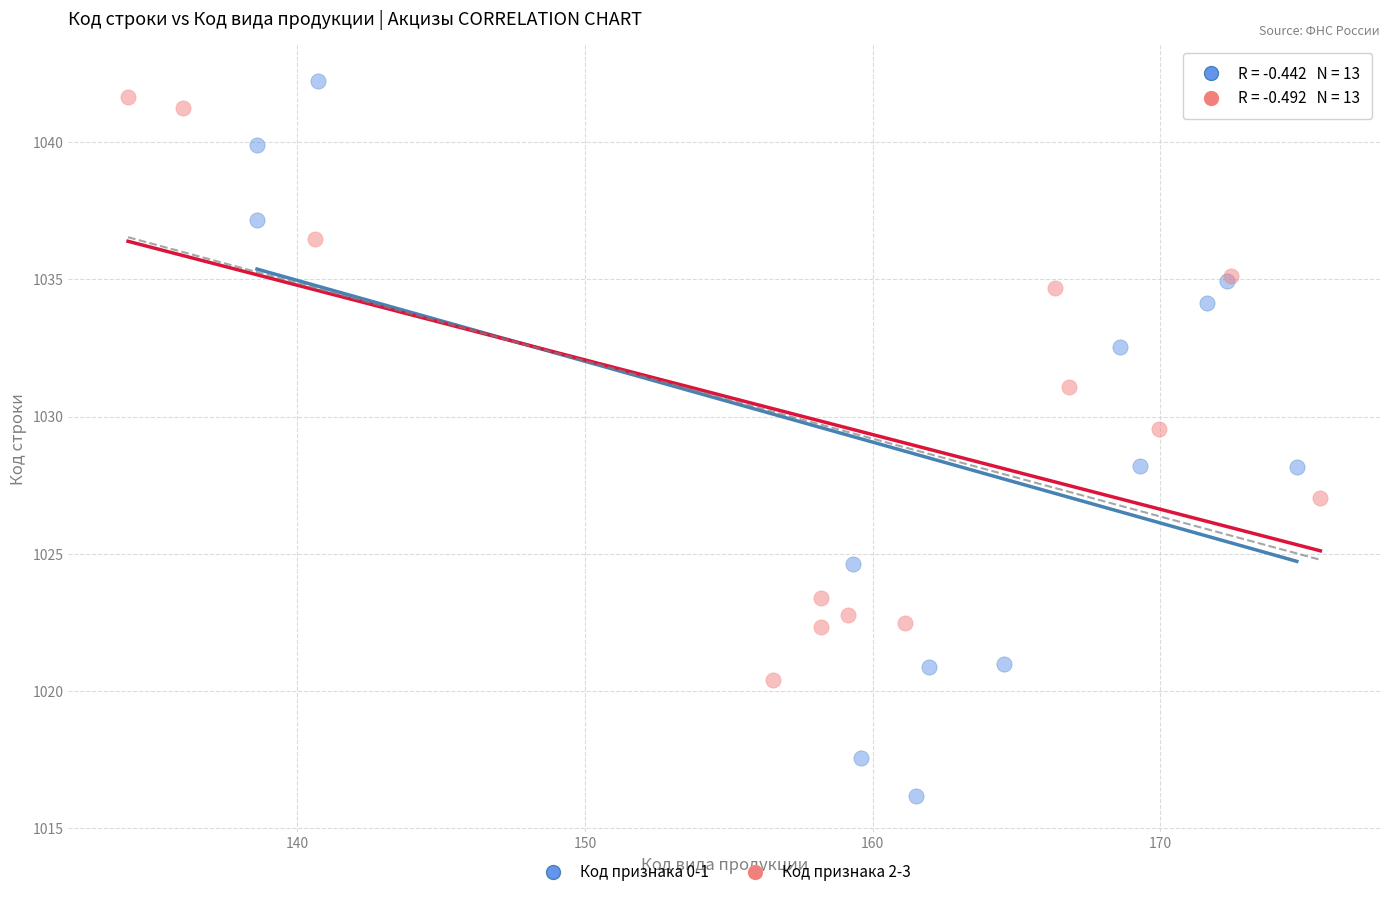

Which series reaches the minimum Y coordinate?

Код признака 0-1